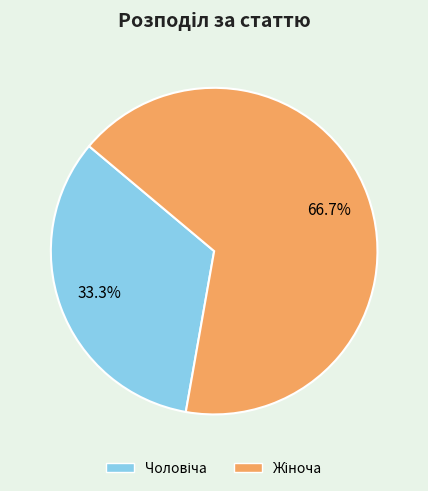

Is there a majority slice in this chart?

Yes